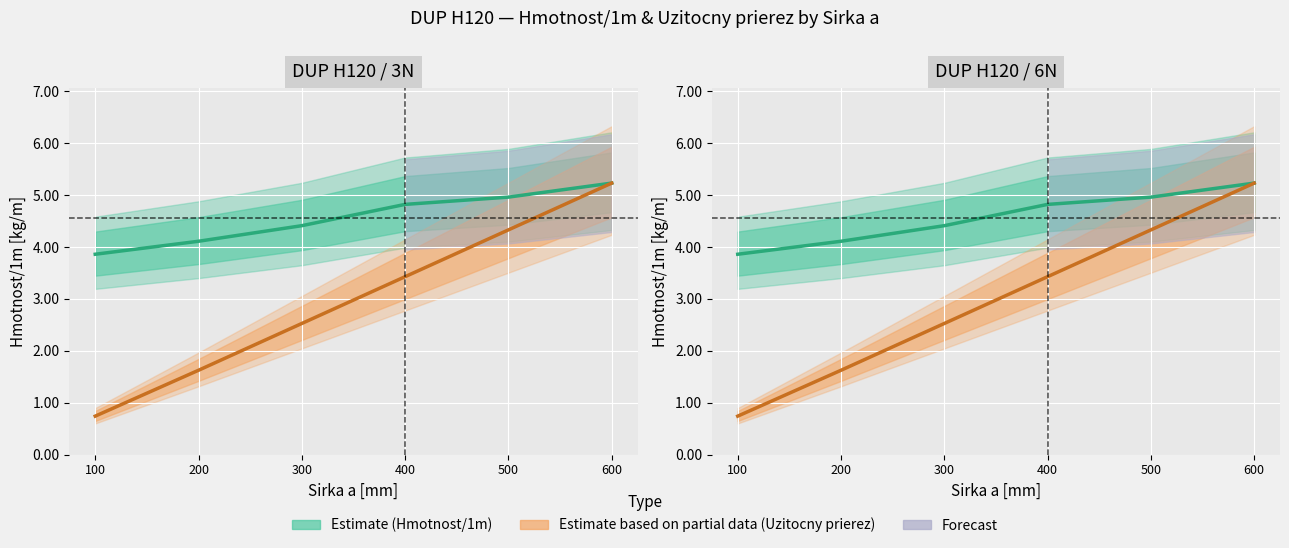

The Hmotnost/1m series shows 5.2 at 600. True or false?

True